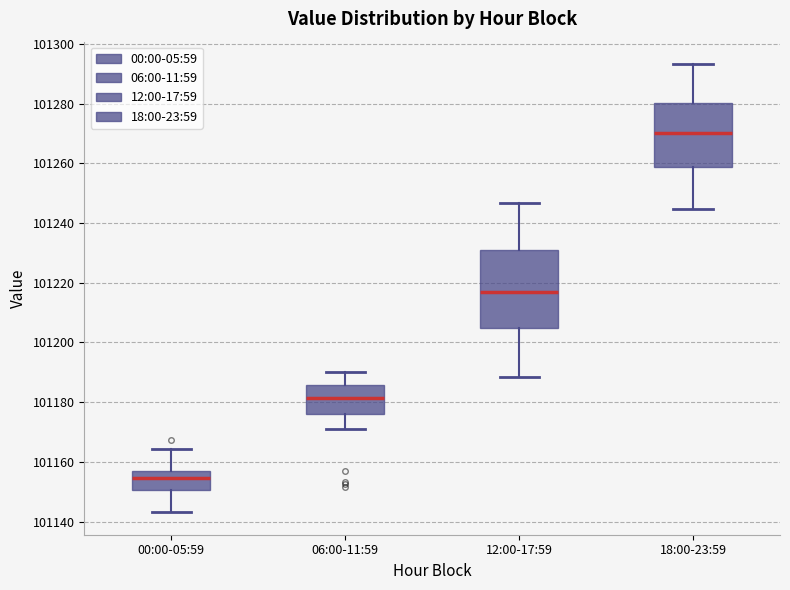

Where does the upper whisker of the box for 12:00-17:59 end on the y-axis? The values are not printed on the chart, so give them approximately, as read against the axis.

101246